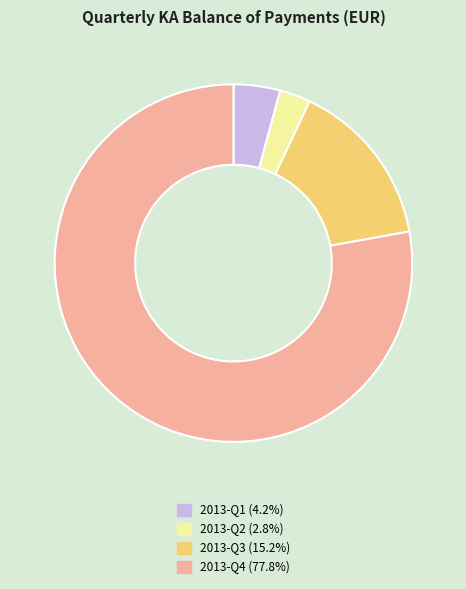

Which has a higher value, 2013-Q4 or 2013-Q1?

2013-Q4